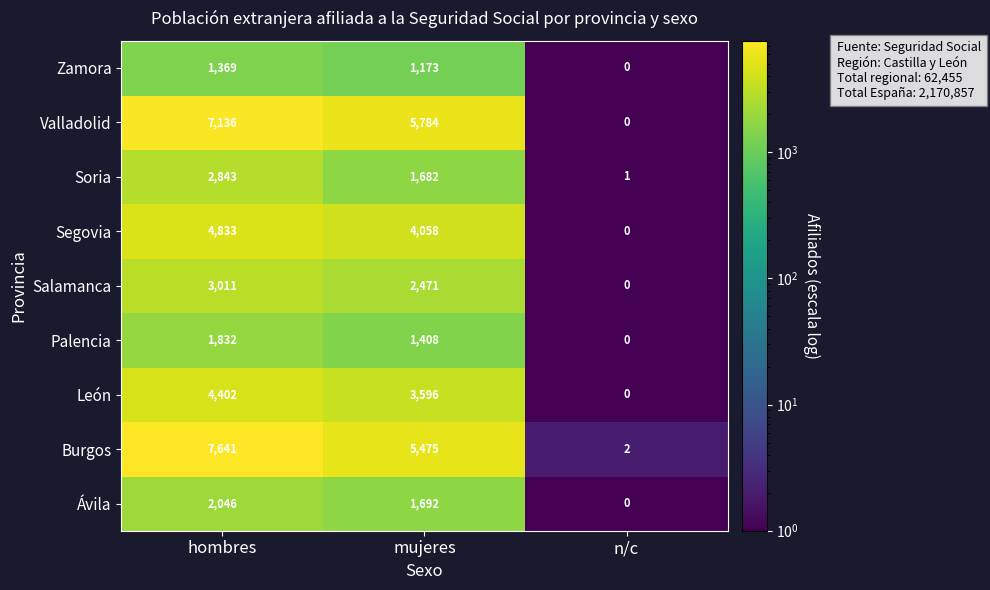

Reading left to right, extract all data points from this chart.

Zamora: 1369	1173	0
Valladolid: 7136	5784	0
Soria: 2843	1682	1
Segovia: 4833	4058	0
Salamanca: 3011	2471	0
Palencia: 1832	1408	0
León: 4402	3596	0
Burgos: 7641	5475	2
Ávila: 2046	1692	0